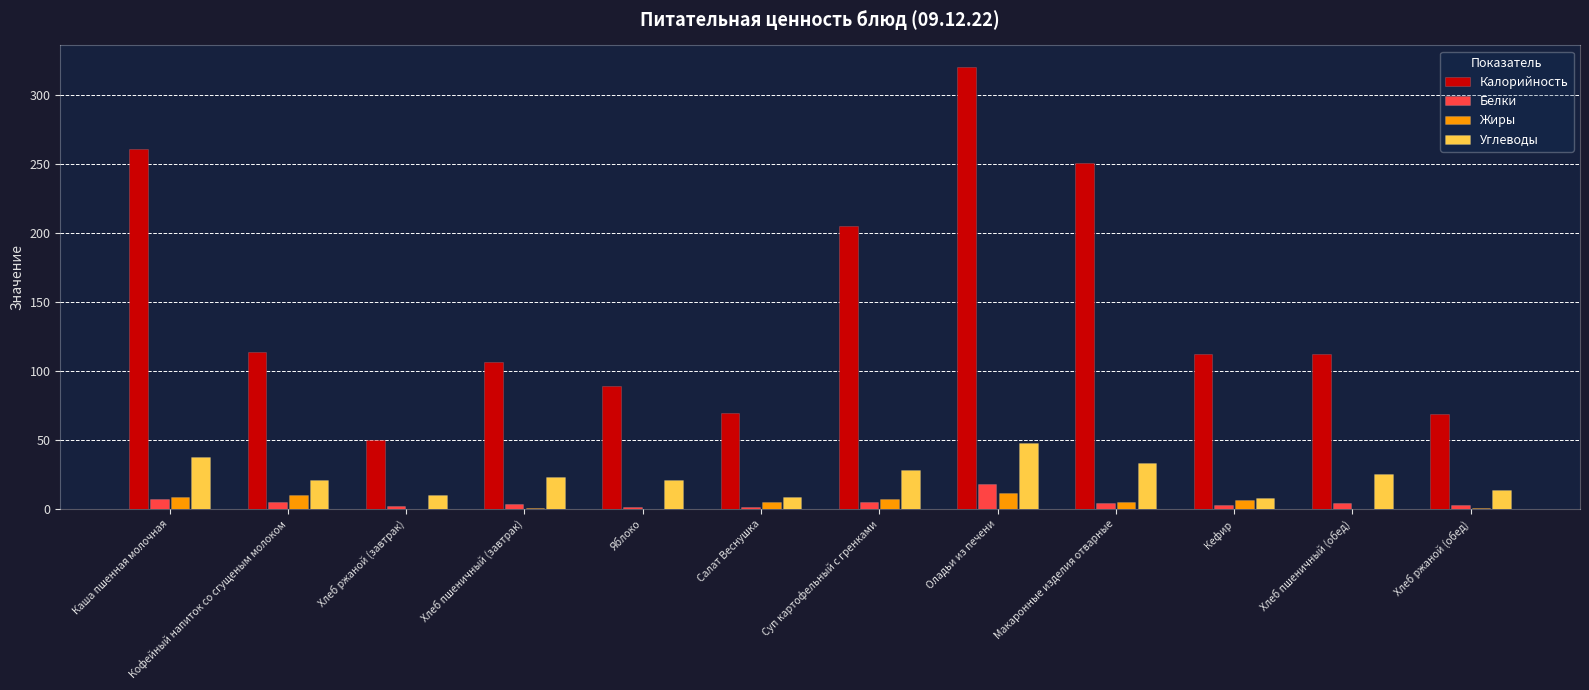

How many data points in Углеводы are above 23?

6